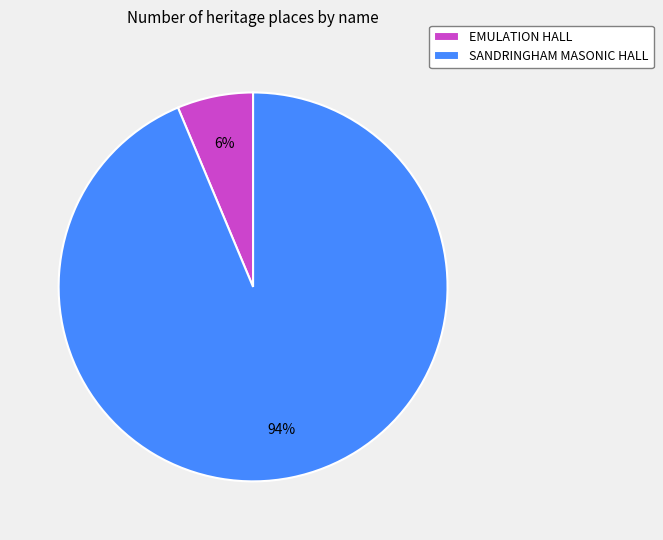

Which slice represents more than half of the pie?

SANDRINGHAM MASONIC HALL